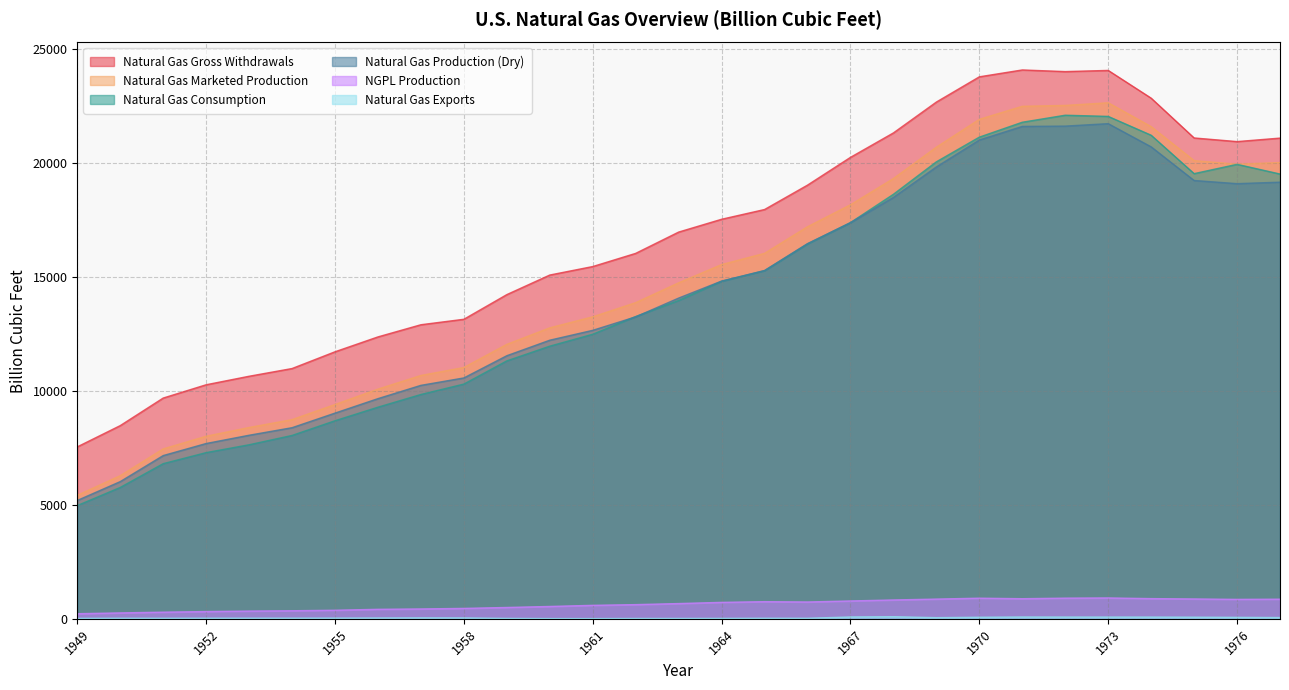

True or false: Natural Gas Marketed Production and Natural Gas Exports intersect in this chart.

False